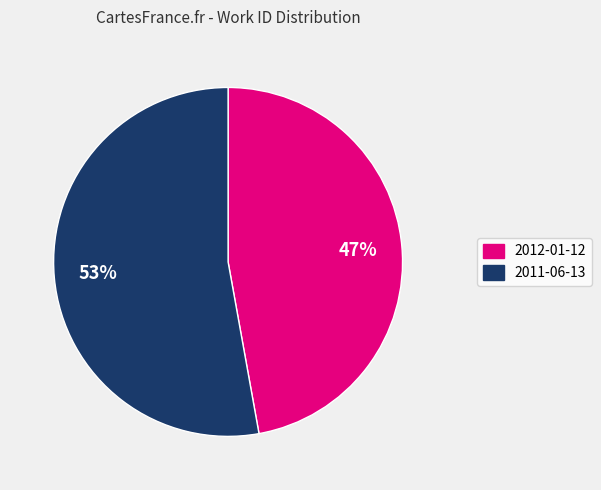

Which category has the biggest portion of the pie?

2011-06-13